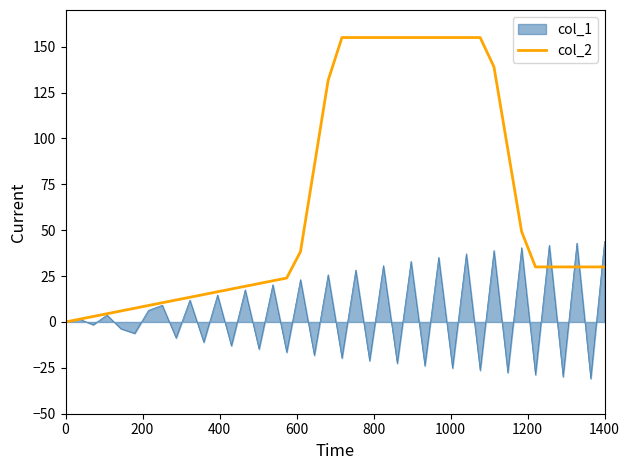

What is the smallest value displayed?

-30.9